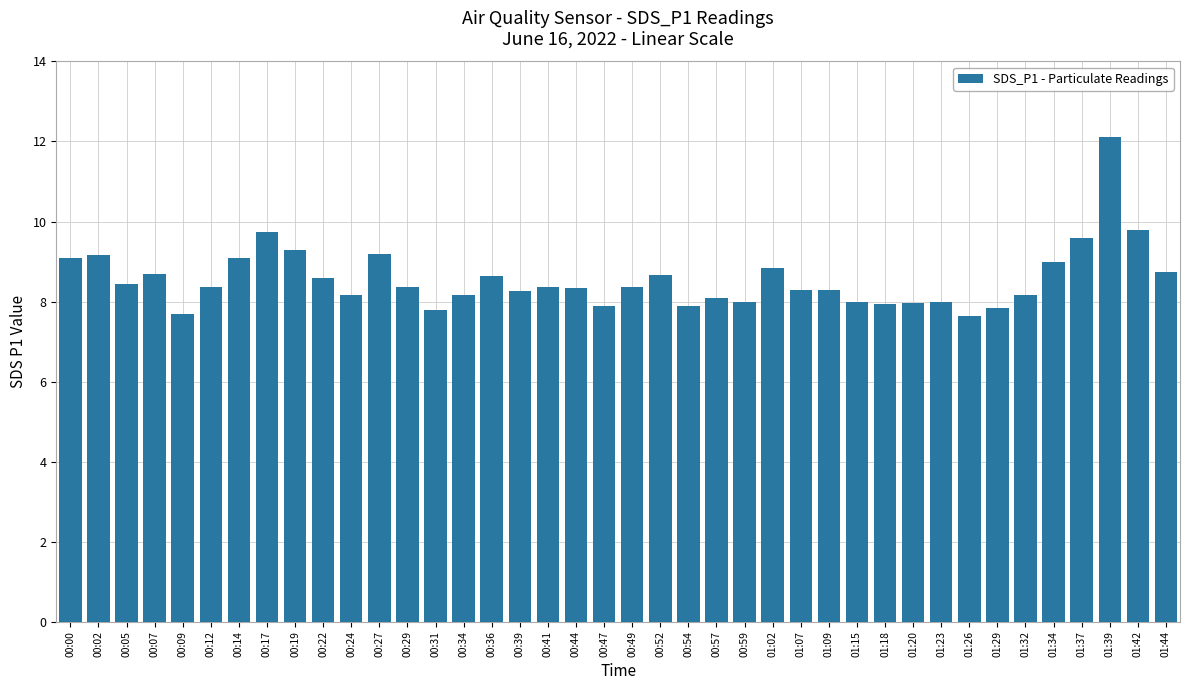

The value at 00:47 is 7.9. True or false?

True